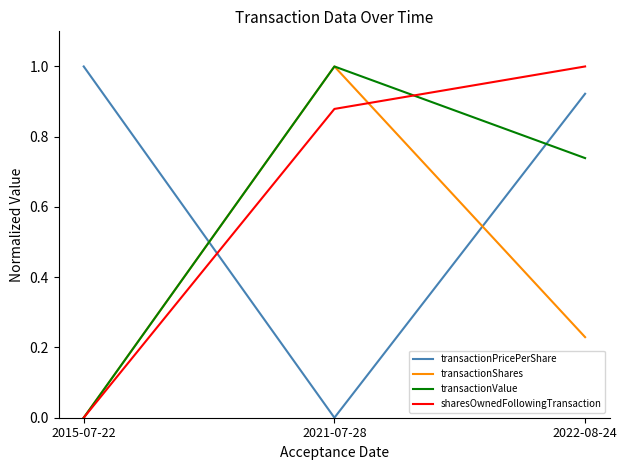

What is the maximum value shown in the chart?

1.0